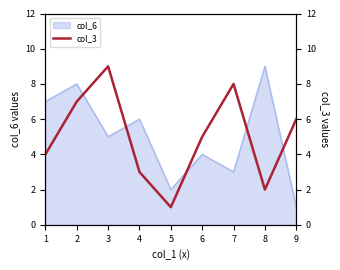

What is the maximum value shown in the chart?

9